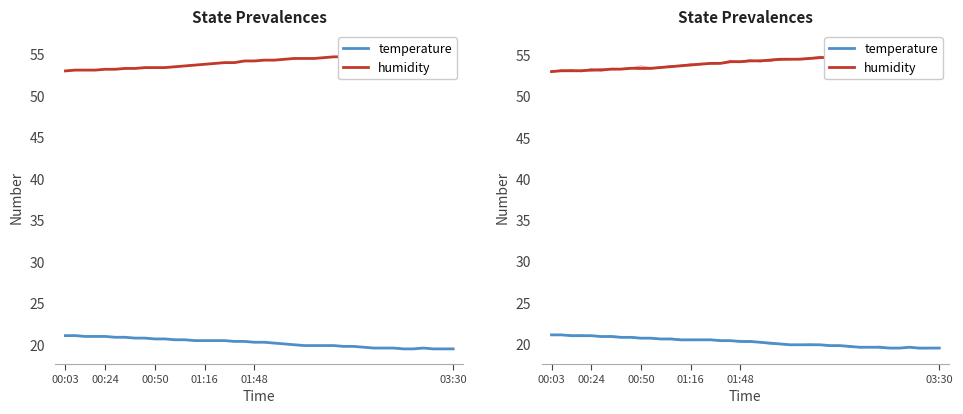

Count the number of data series in this chart.

2